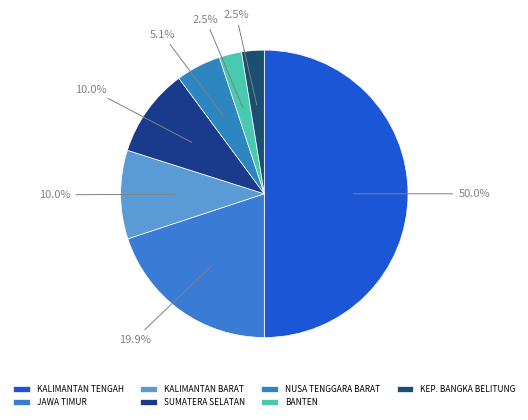

To the nearest percent, what is the difference between the largest and smallest slice percentages?

47%